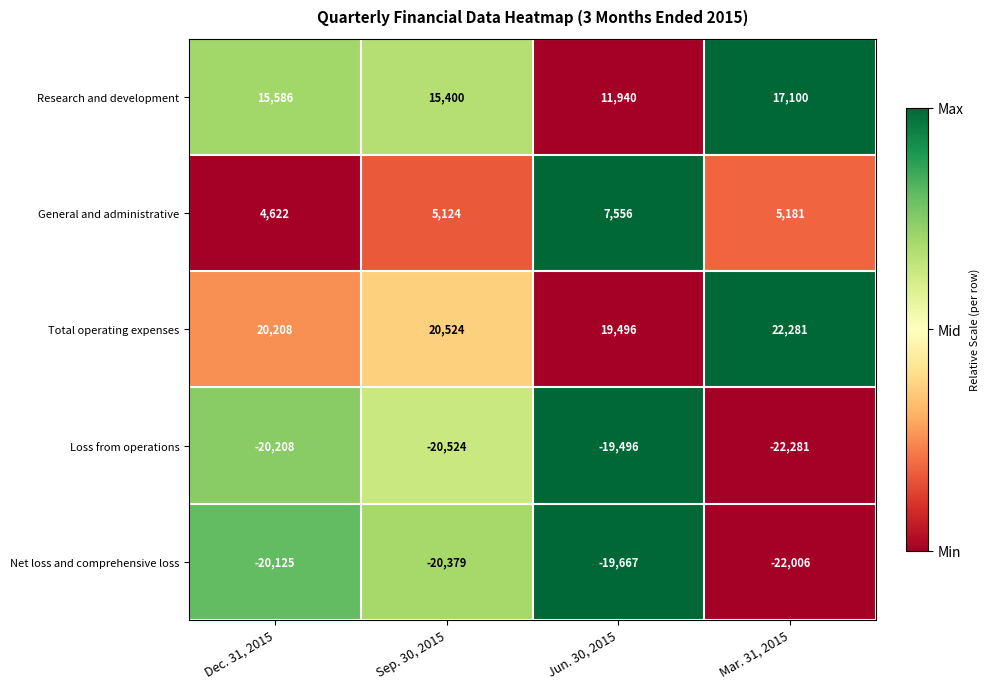

Which series has the largest total across all categories?

Total operating expenses